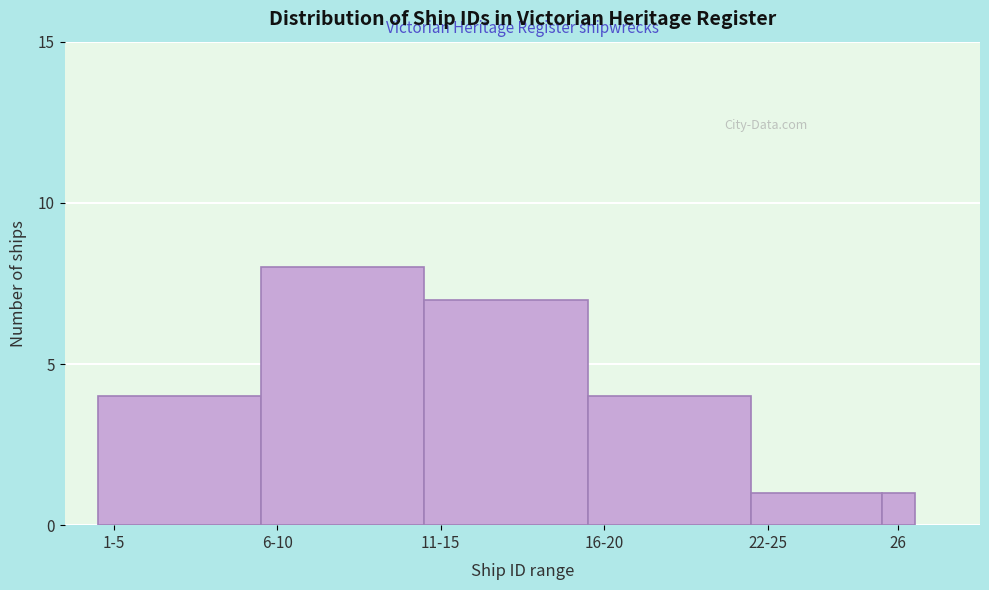

Reading right to left, extract all data points from this chart.

1	1	4	7	8	4